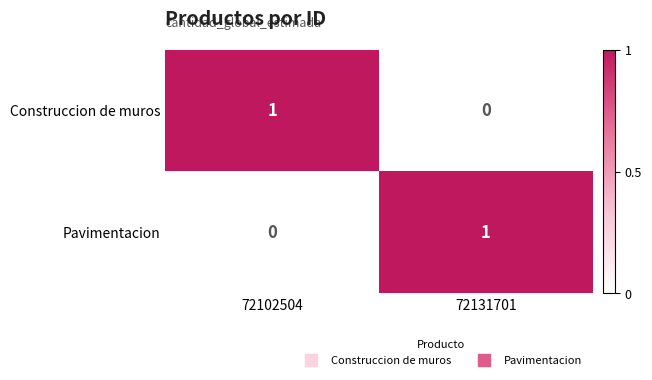

Is the value of Construccion de muros at 72131701 greater than the value of Pavimentacion at 72131701?

No